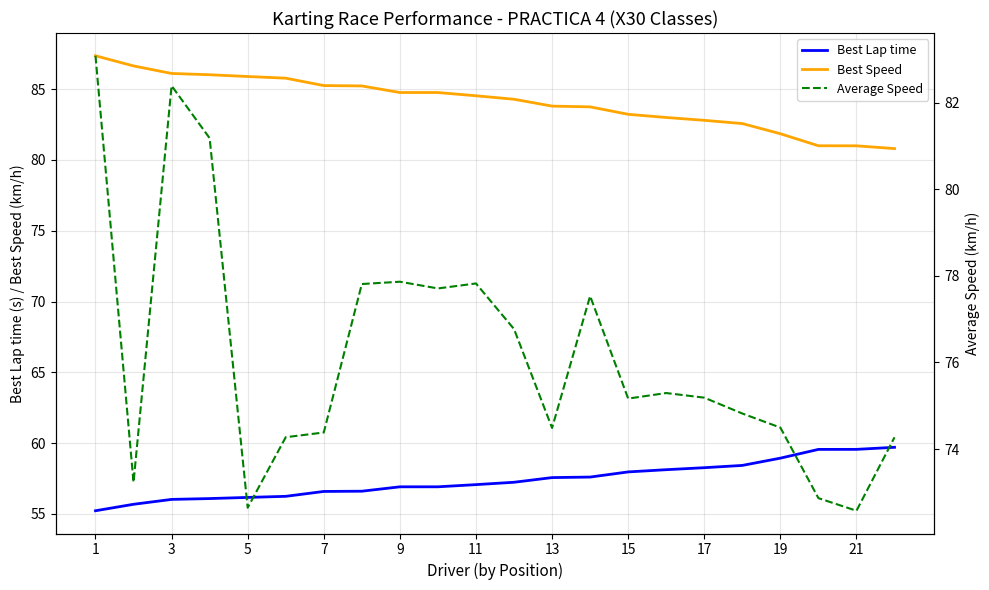

At 1, list the series in order from smallest to largest.

Best Lap time, Average Speed, Best Speed